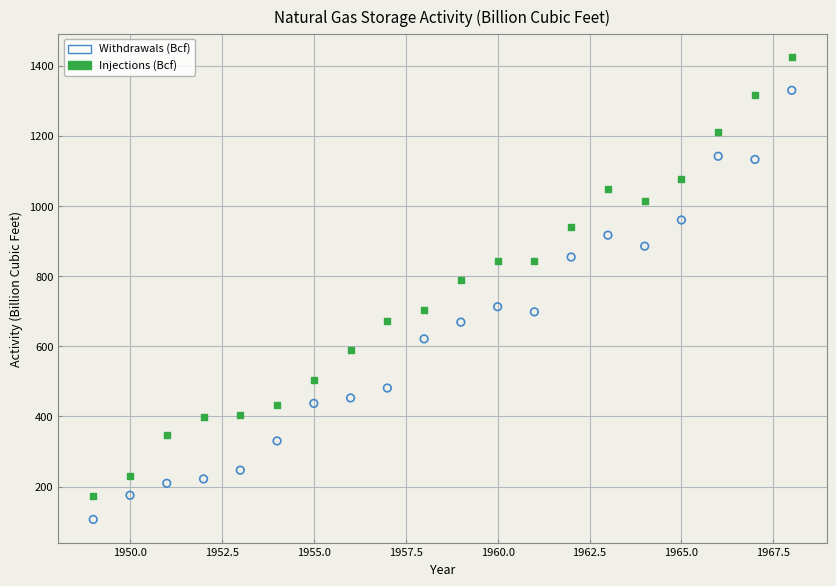

Across all series, what Y value is closest to 765?

787.5